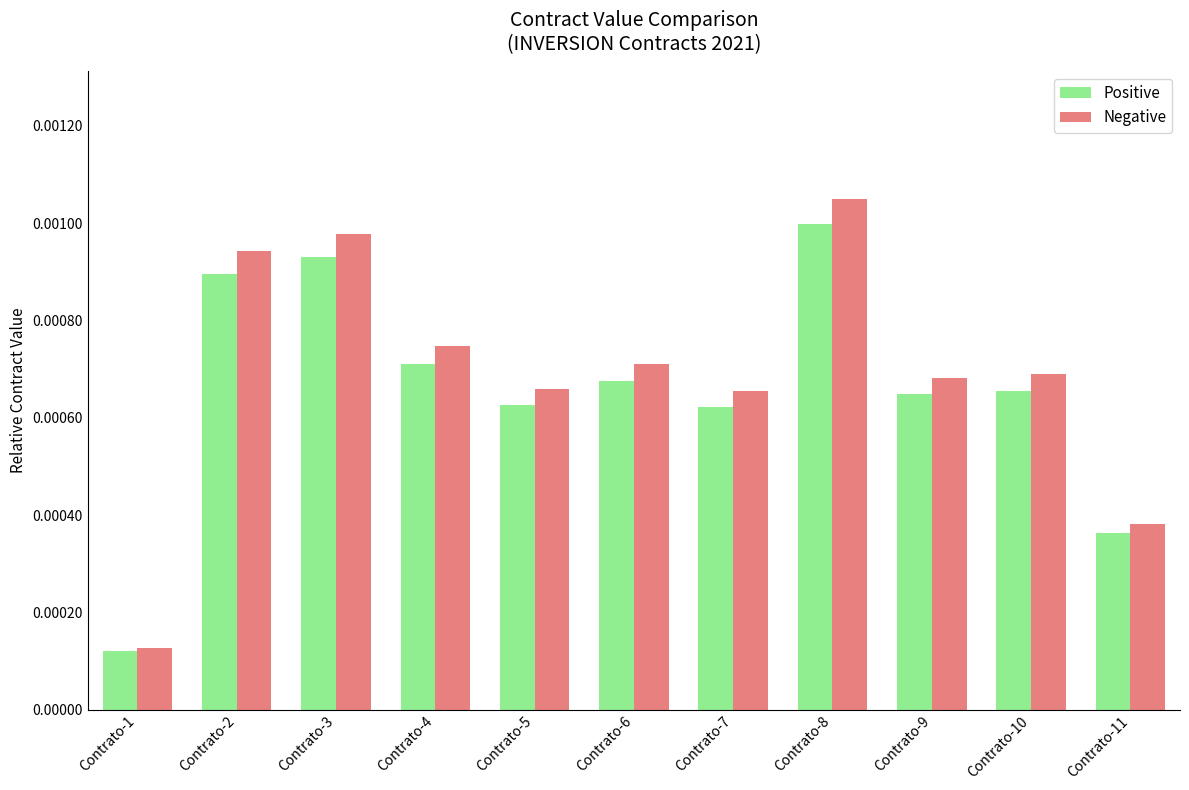

Which label corresponds to the smallest value in the chart?

Contrato-1